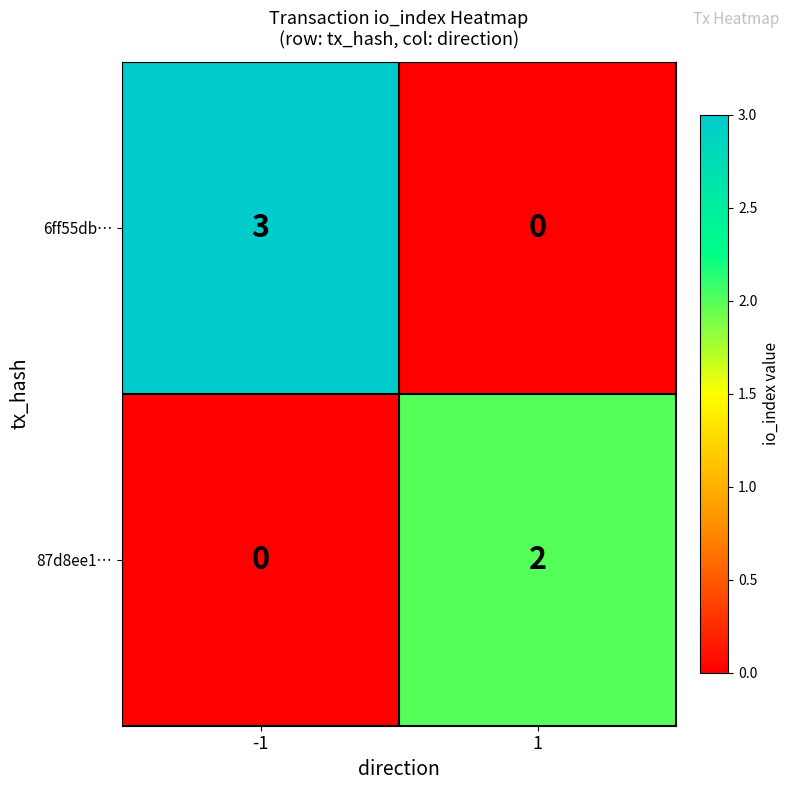

True or false: 6ff55db… has a value of -2 at 1.

False